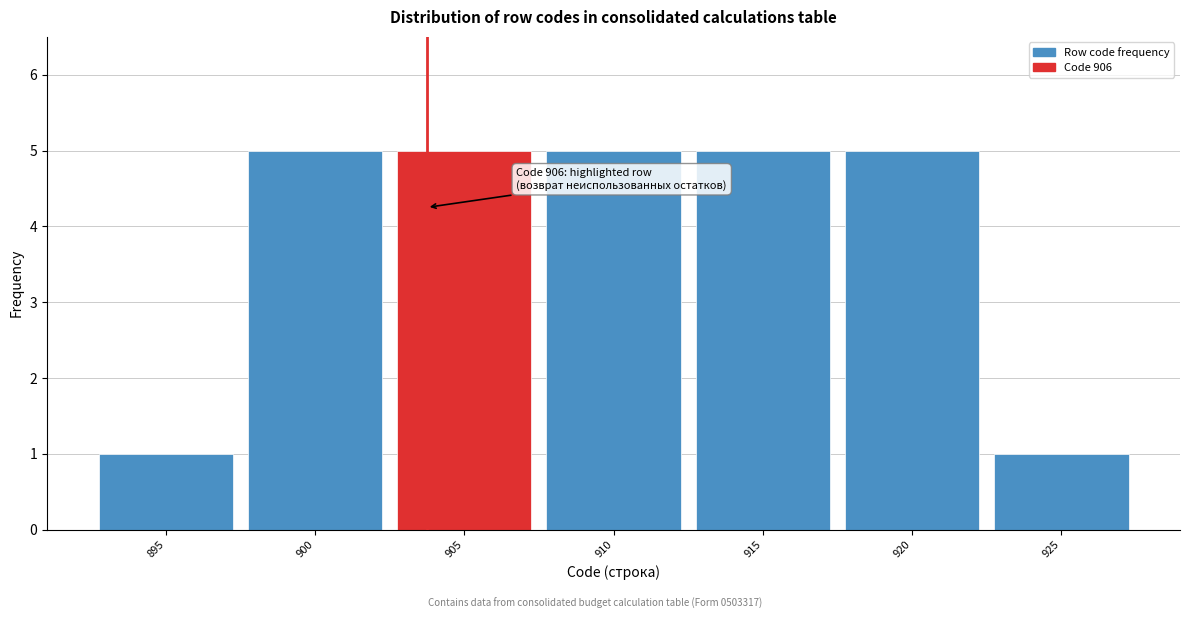

Reading right to left, extract all data points from this chart.

925=1	920=5	915=5	910=5	905=5	900=5	895=1